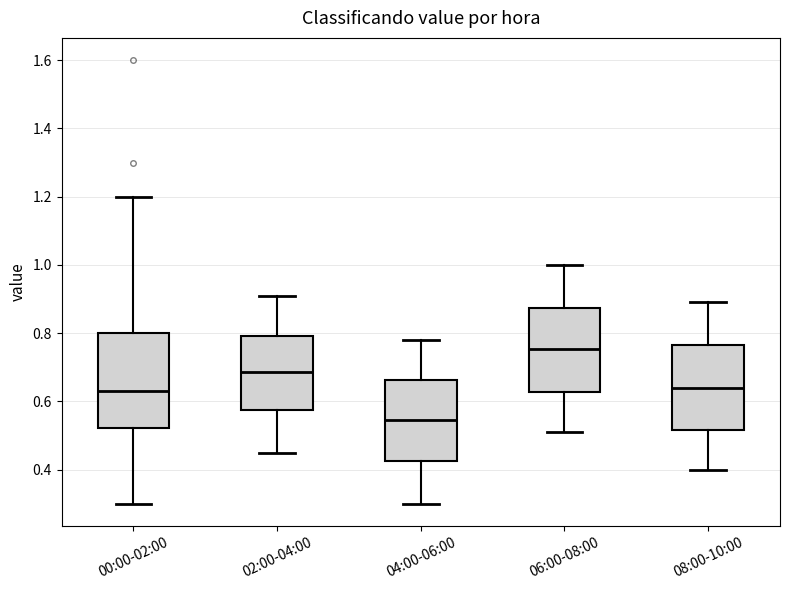

Reading left to right, read every box against the y-axis: the position of its median line, the range the box covers, and the ends of its whiskers. The values are not printed on the chart, so give them approximately, as read against the axis.

00:00-02:00: median 0.64, box 0.52 to 0.80, whiskers 0.30 to 1.20
02:00-04:00: median 0.68, box 0.58 to 0.80, whiskers 0.46 to 0.92
04:00-06:00: median 0.54, box 0.42 to 0.66, whiskers 0.30 to 0.78
06:00-08:00: median 0.76, box 0.62 to 0.88, whiskers 0.52 to 1.00
08:00-10:00: median 0.64, box 0.52 to 0.76, whiskers 0.40 to 0.90